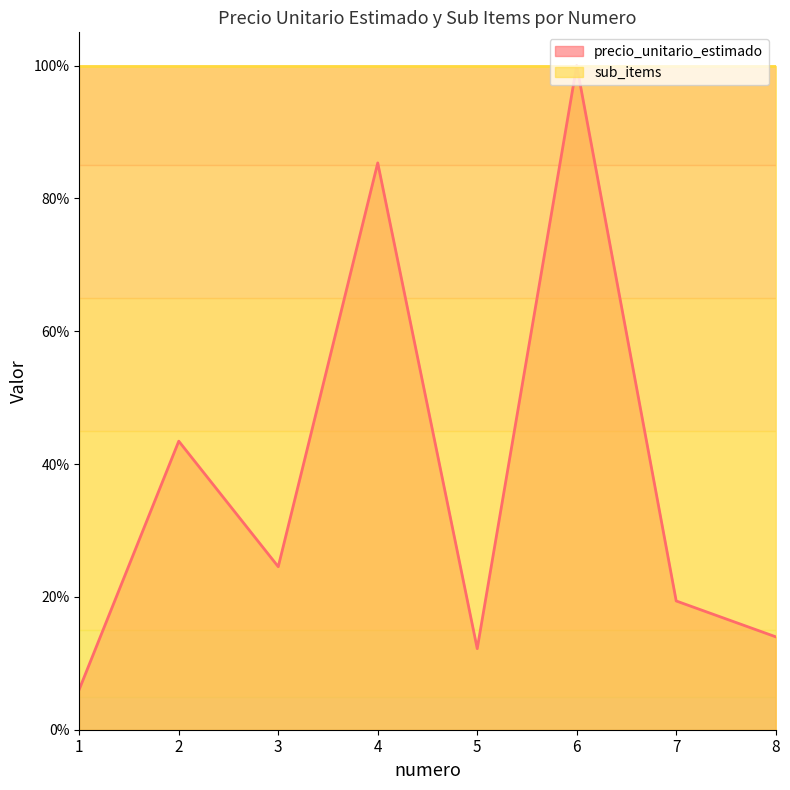

Which has a higher value, 4 or 3?

4